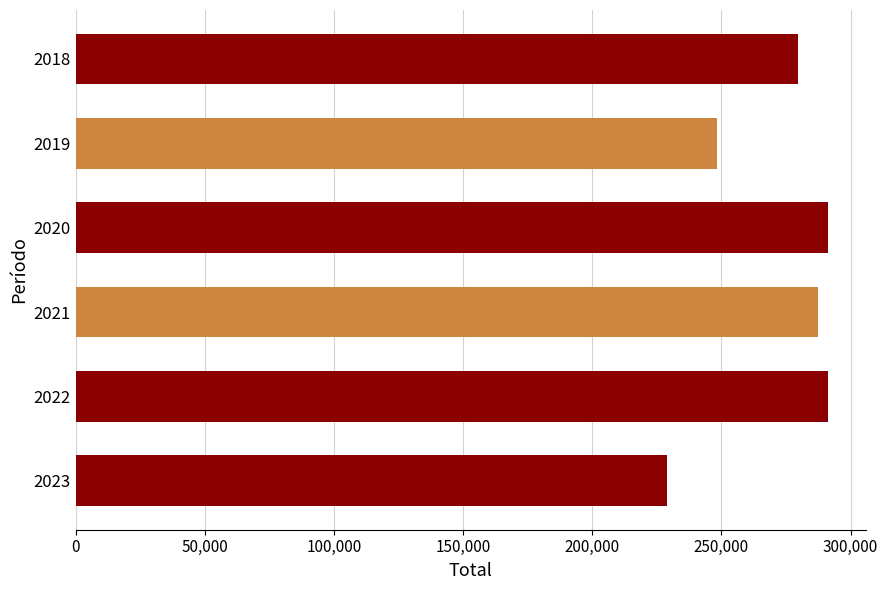

What is the change in value from 2022 to 2019?

-43171